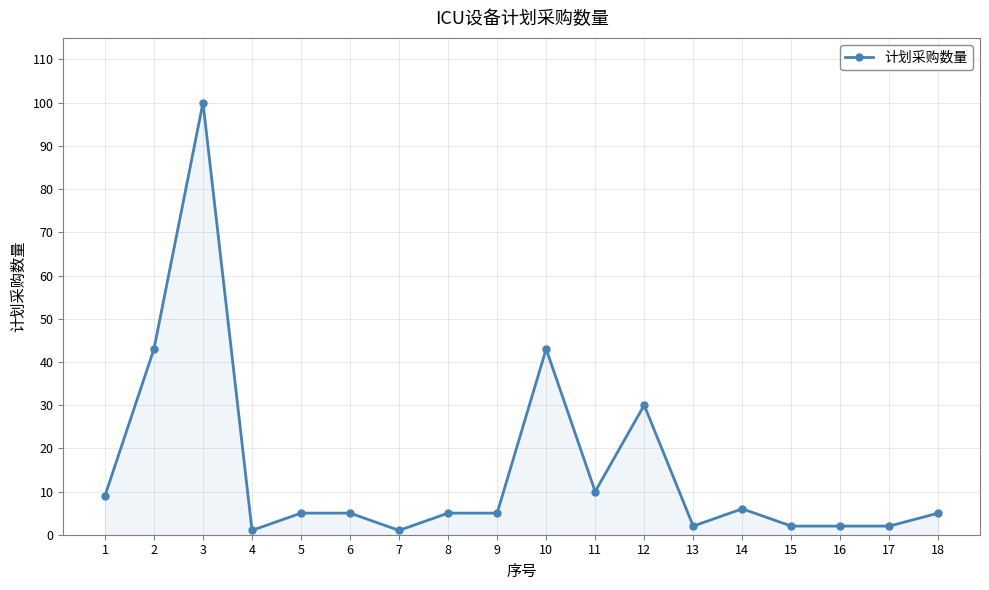

The chart shows a value of 10 at 11. True or false?

True